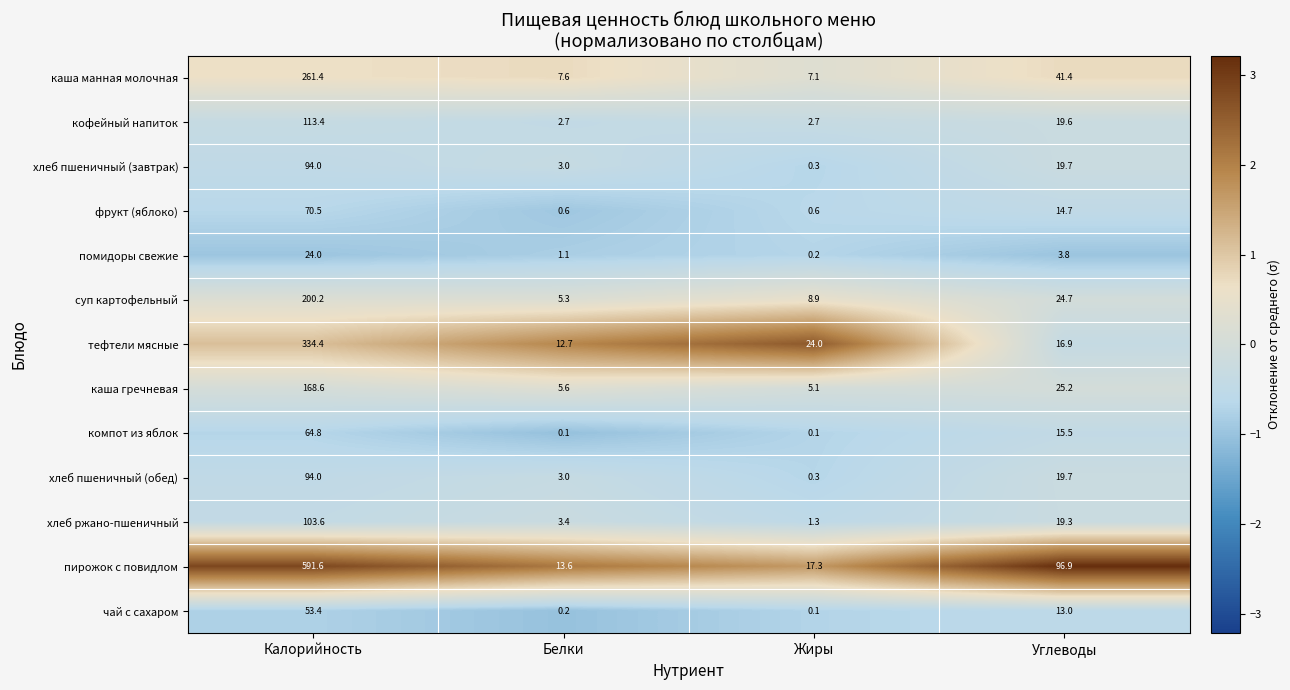

Which series has the largest total across all categories?

пирожок с повидлом